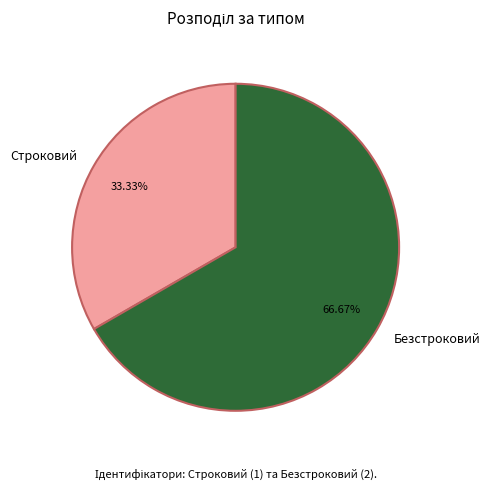

To the nearest percent, what is the difference between the largest and smallest slice percentages?

33%